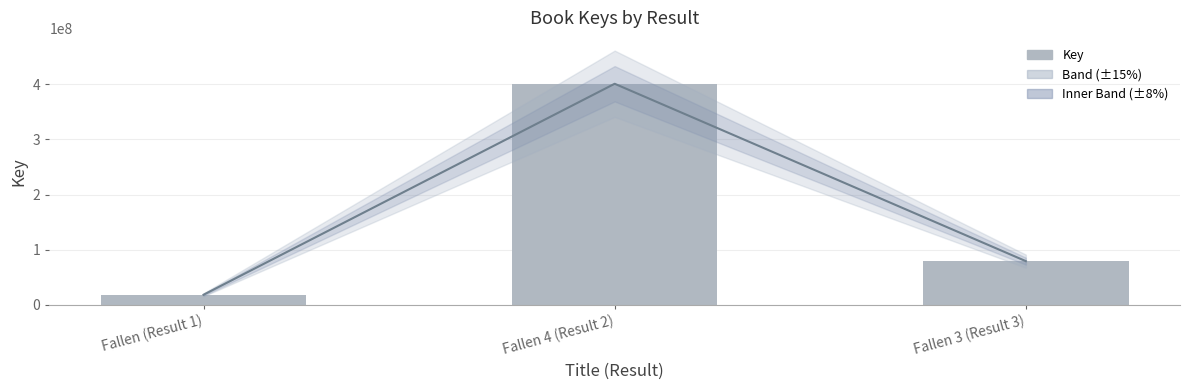

Count the values in the range 18272172 to 400763963.

3